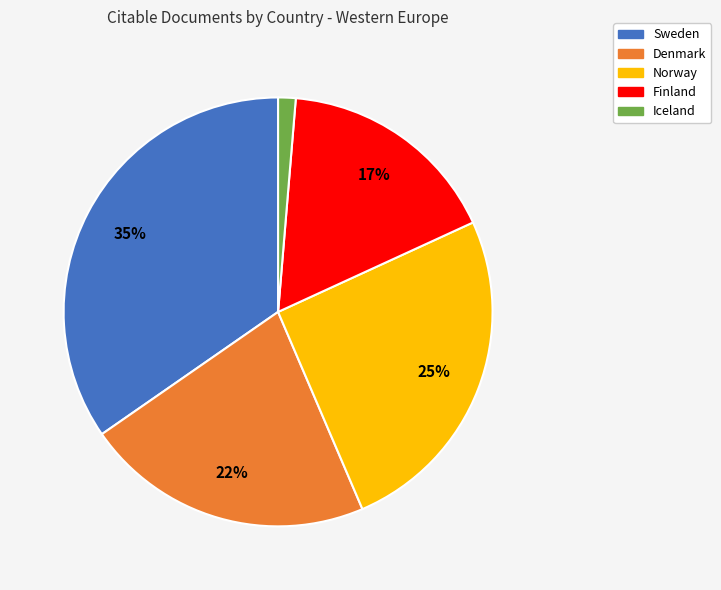

Does any single category account for the majority?

No